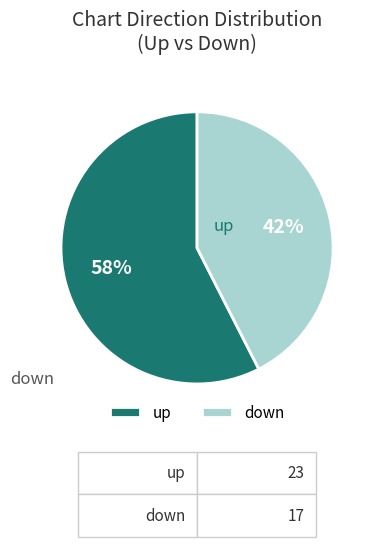

Rank the categories by value from highest to lowest.

up, down